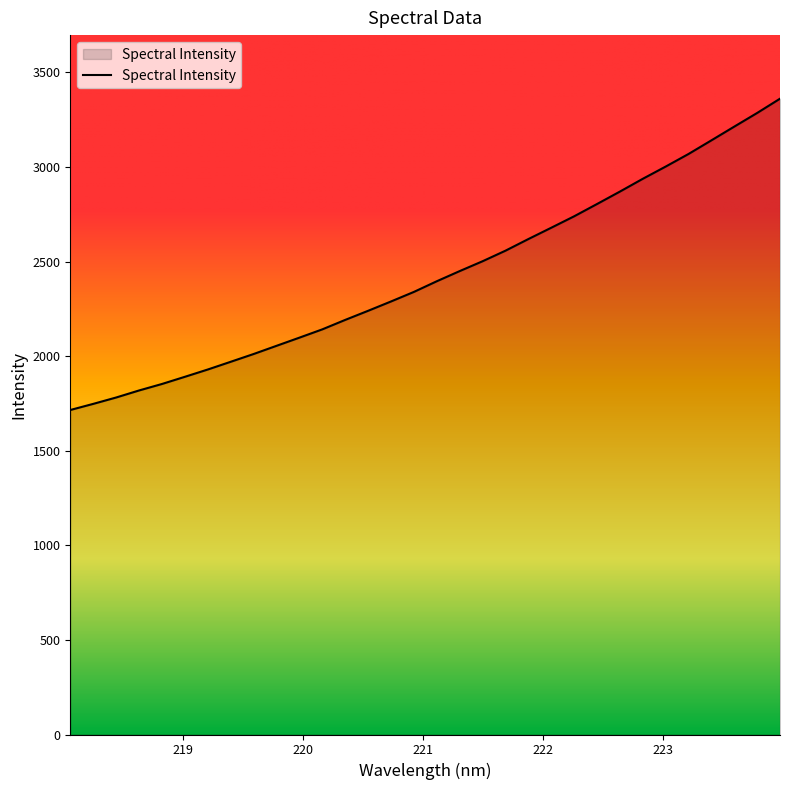

How many lines are shown in the chart?

1